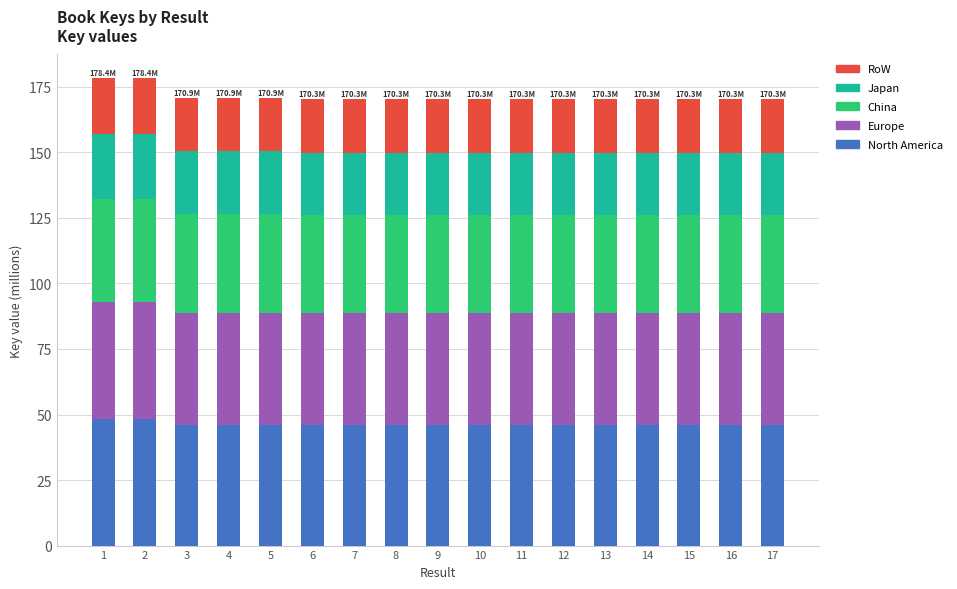

Is it true that North America equals 14.6 at 6?

False